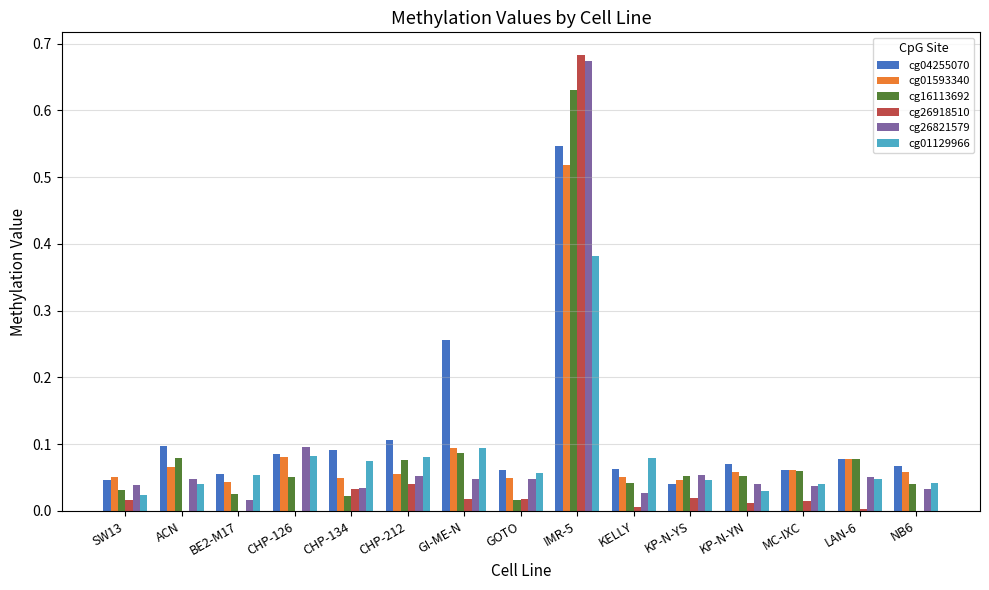

Which label corresponds to the largest value in the chart?

IMR-5